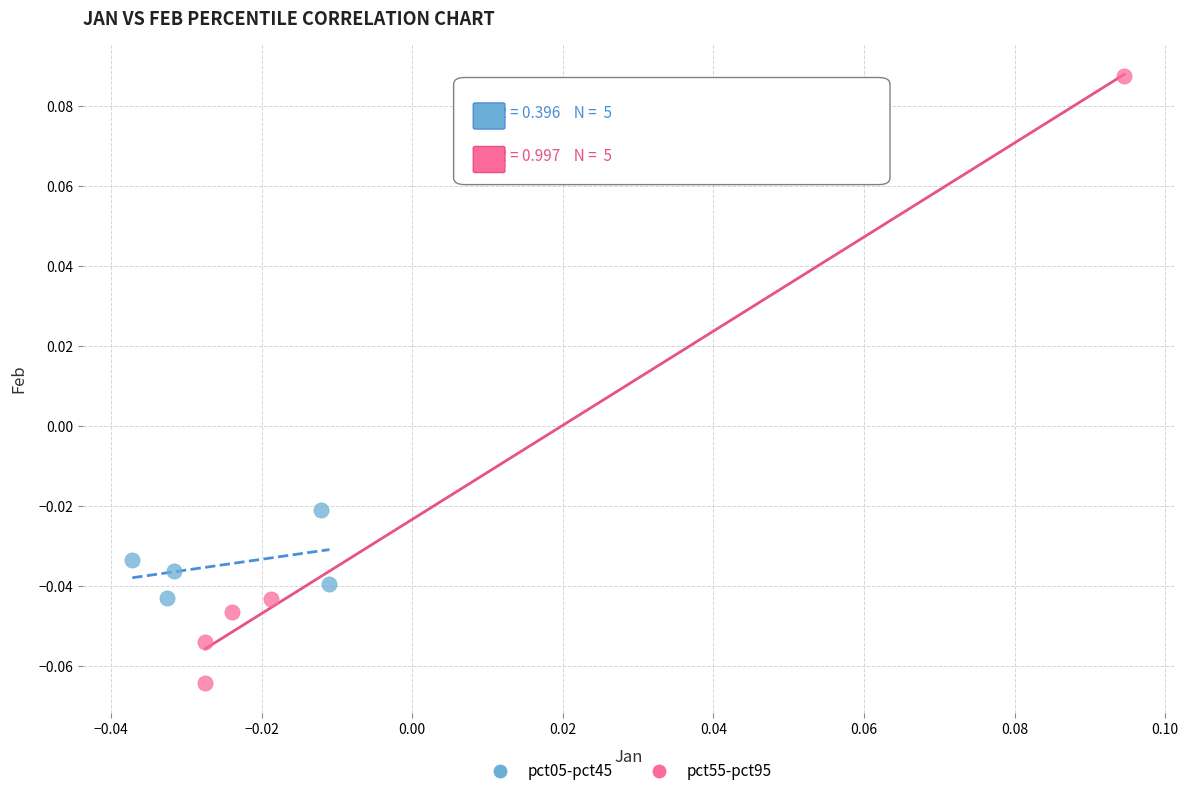

Which series has the widest spread of Y values?

pct55-pct95